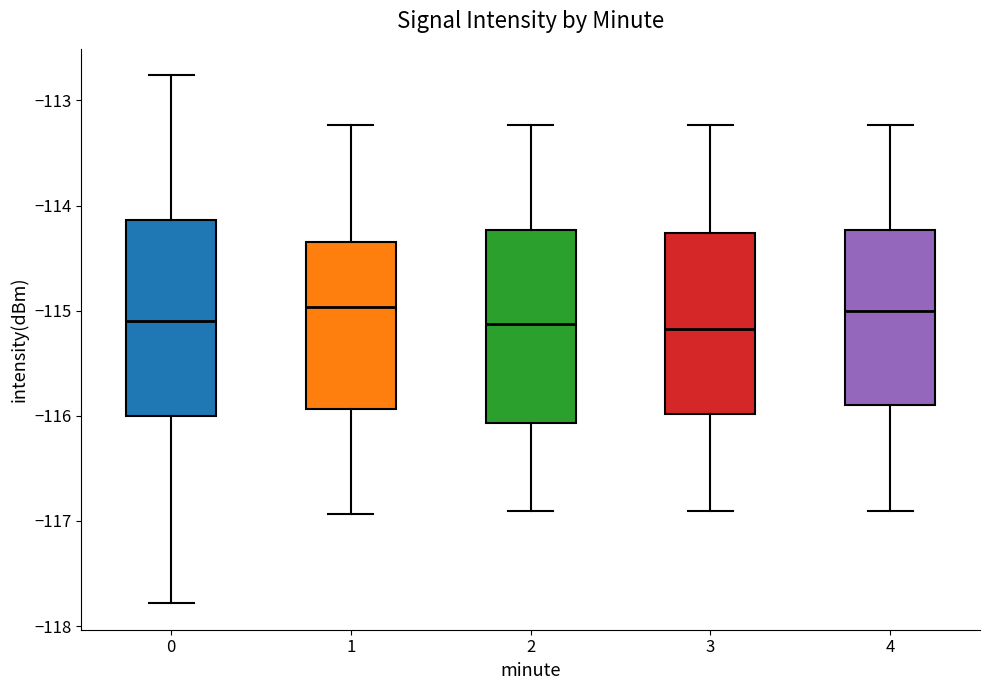

Where does the median line of the box at x = 2 sit on the y-axis? The values are not printed on the chart, so give them approximately, as read against the axis.

-115.1